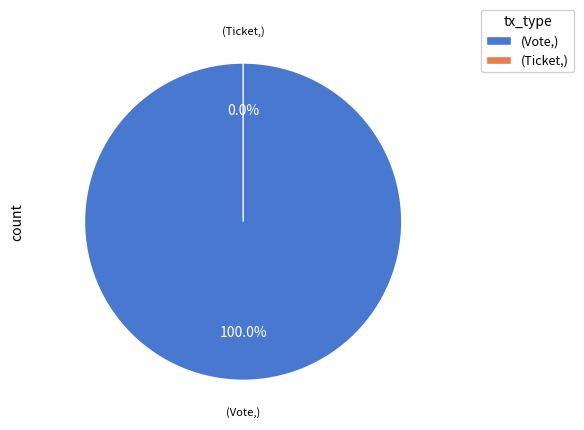

Count the number of slices in the pie.

2